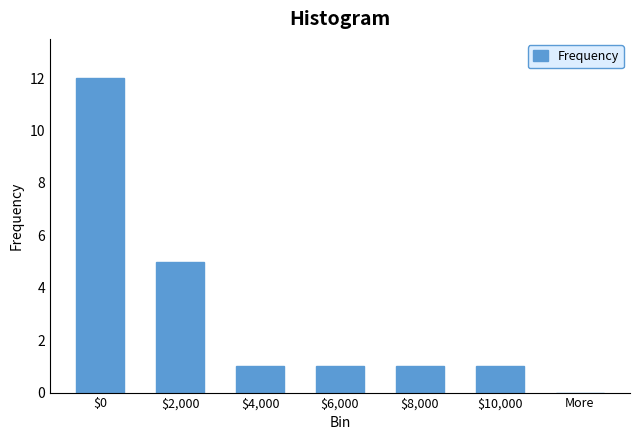

At which label is the value closest to 6?

$2,000